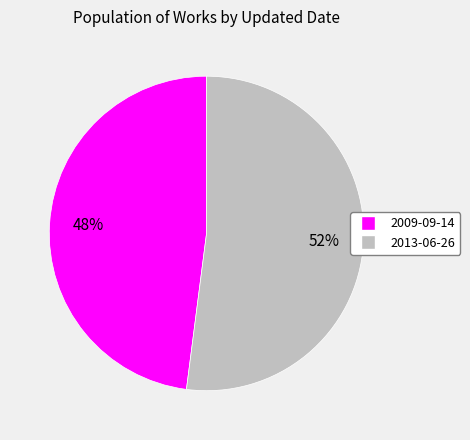

Count the number of slices in the pie.

2